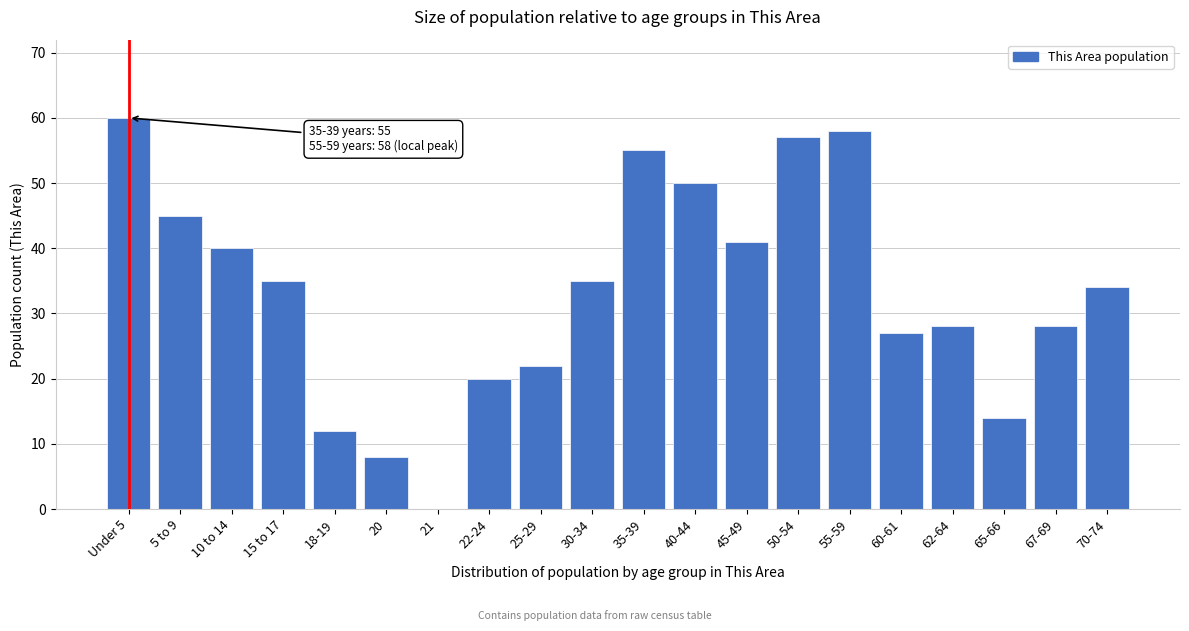

Reading left to right, what are all the values shown in this chart?

Under 5=60	5 to 9=45	10 to 14=40	15 to 17=35	18-19=12	20=8	21=0	22-24=20	25-29=22	30-34=35	35-39=55	40-44=50	45-49=41	50-54=57	55-59=58	60-61=27	62-64=28	65-66=14	67-69=28	70-74=34